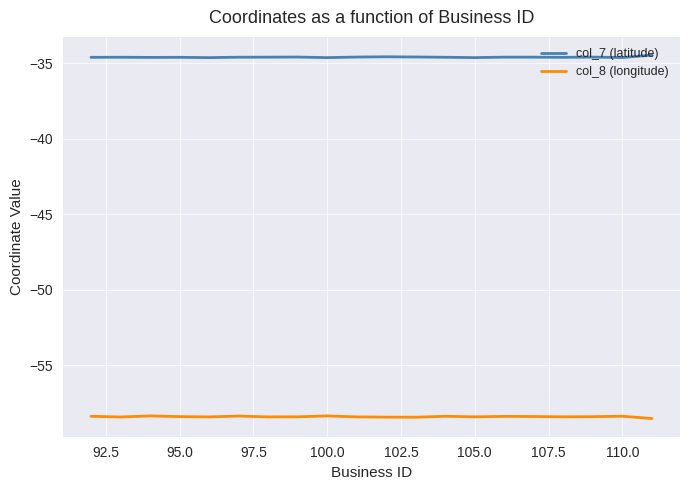

Which series has the largest total across all categories?

col_7 (latitude)